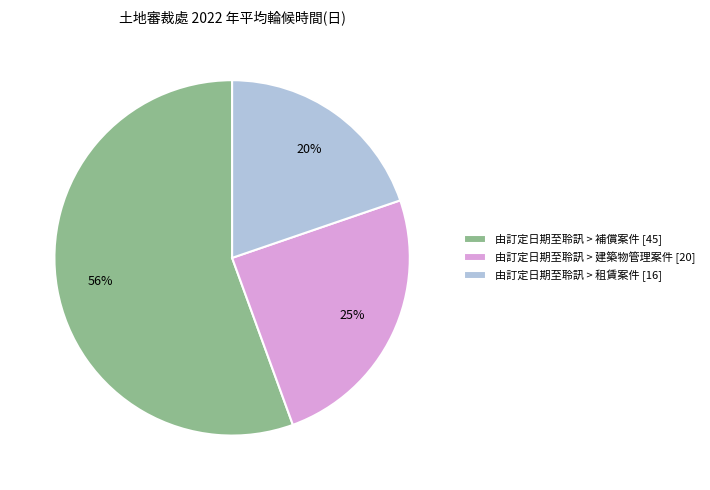

Is it true that 由訂定日期至聆訊 > 建築物管理案件 is 18% of the pie?

False